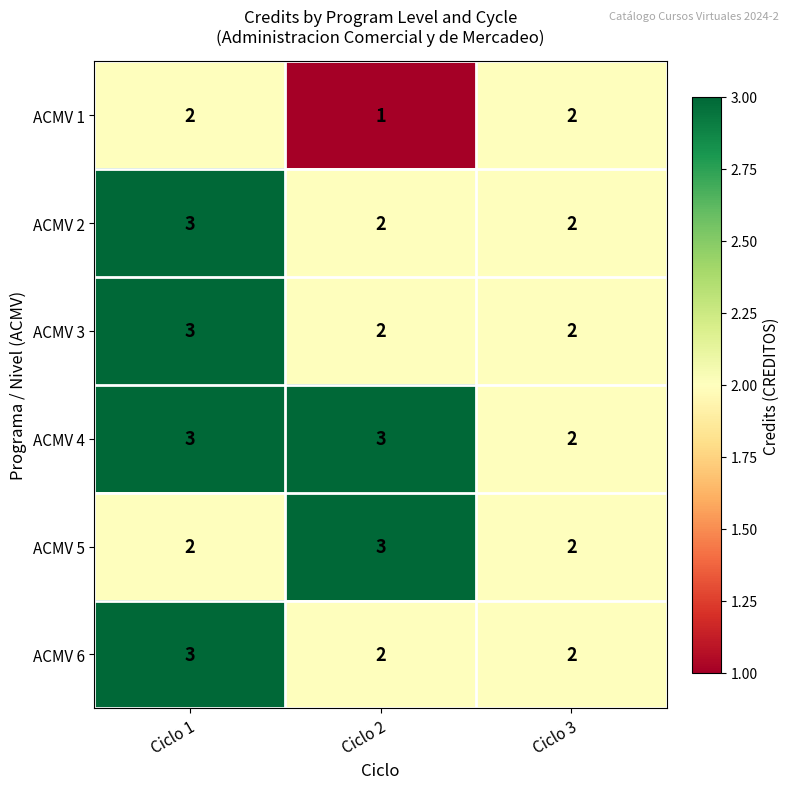

Which category has the highest value in the ACMV 3 series?

Ciclo 1